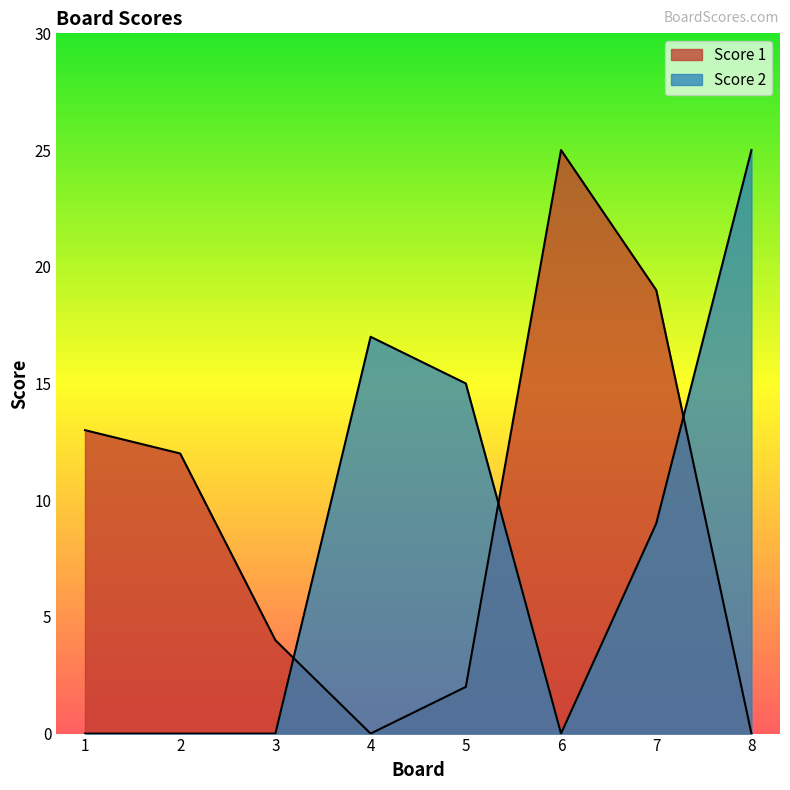

Which series has the widest spread of values?

Score 1